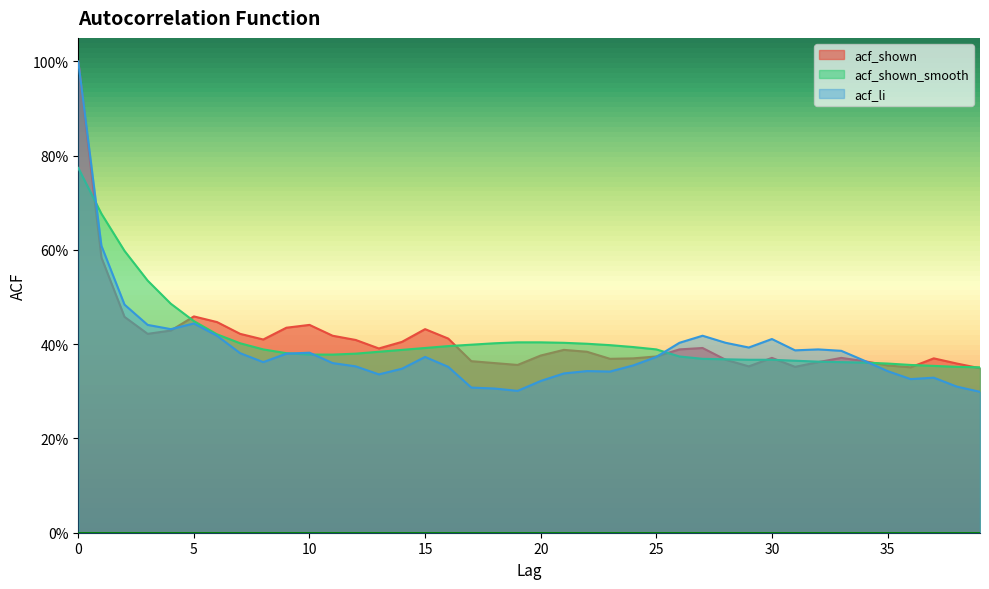

What is the difference between the highest and lowest values at 17?

0.1